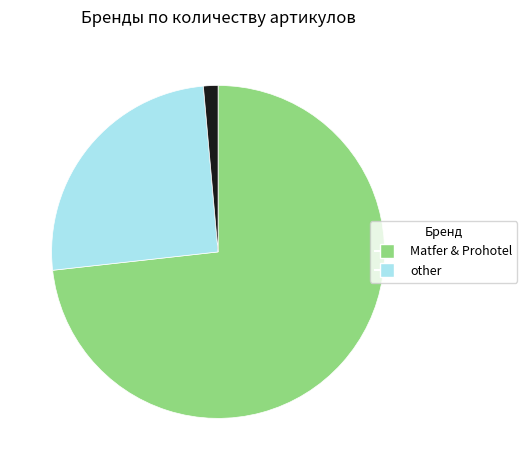

Is there any slice that represents more than half of the pie?

Yes